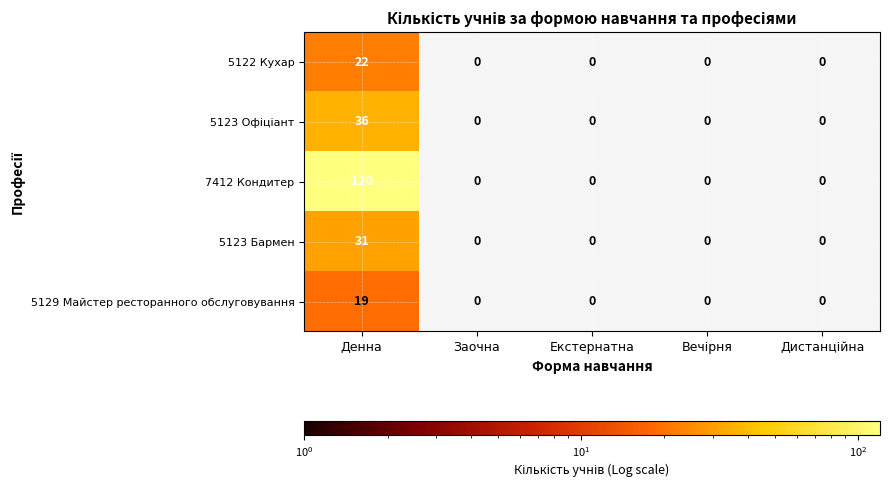

The 5122 Кухар series shows 22 at Денна. True or false?

True